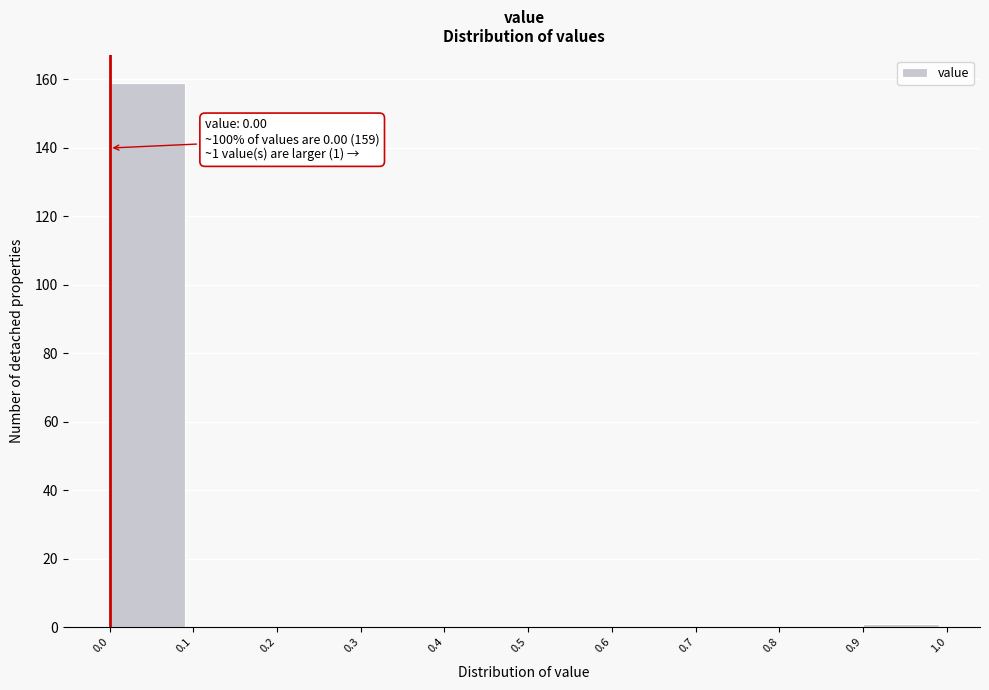

Over which range of the x-axis is the bar tallest?

0.0 to 0.1